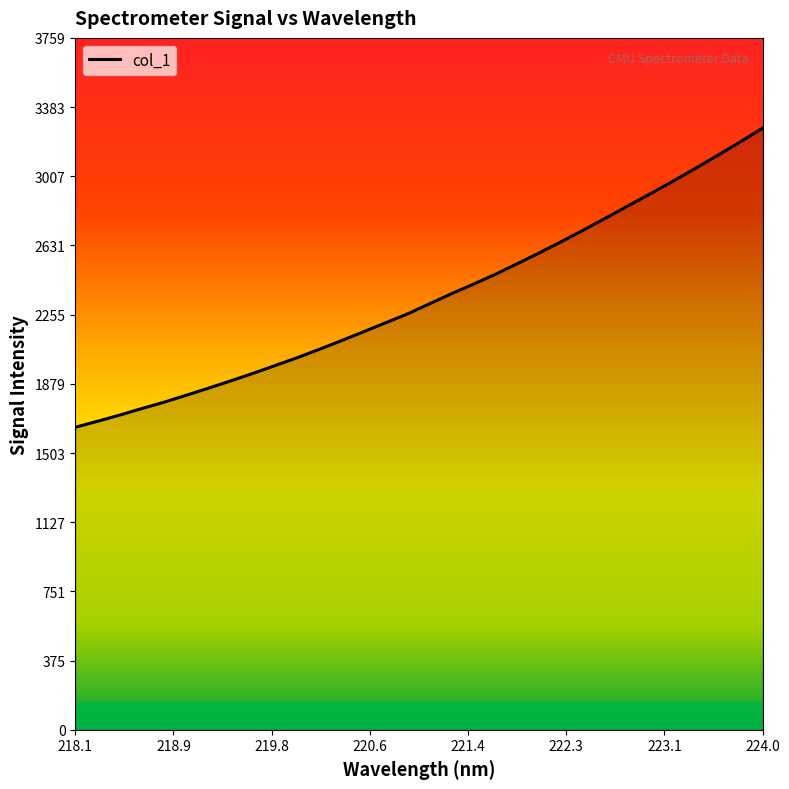

What is the minimum value shown in the chart?

1643.7